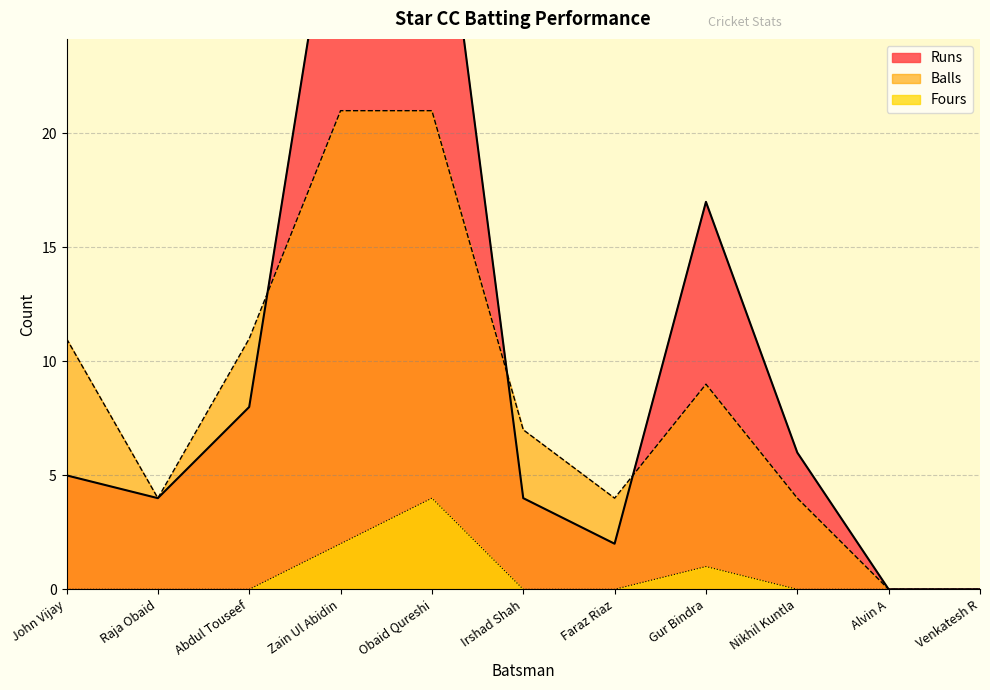

True or false: Balls and Fours intersect in this chart.

False